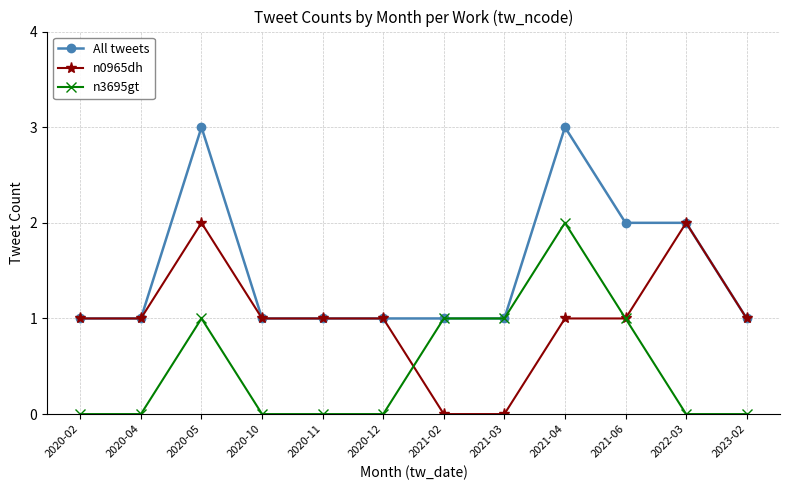

What is the label of the 8th point from the right?

2020-11